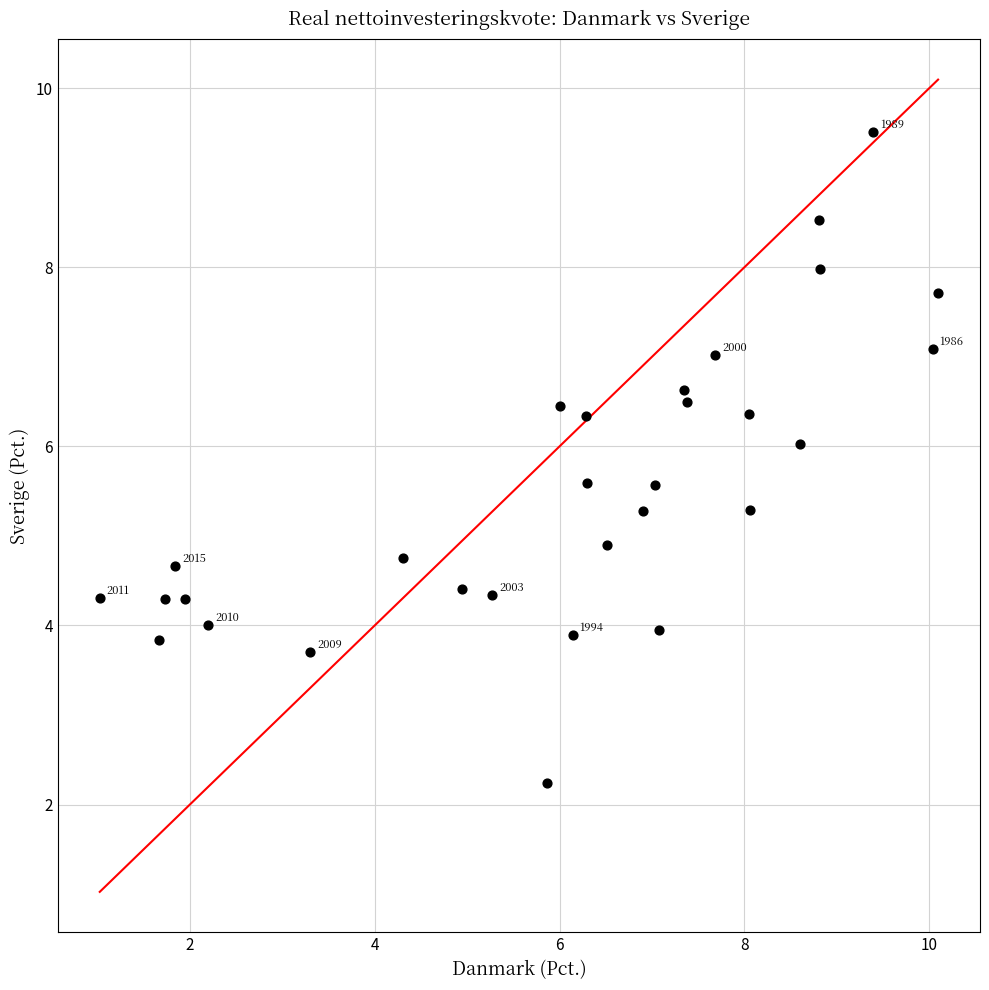

What is the range of Y values (max minus min)?

7.3